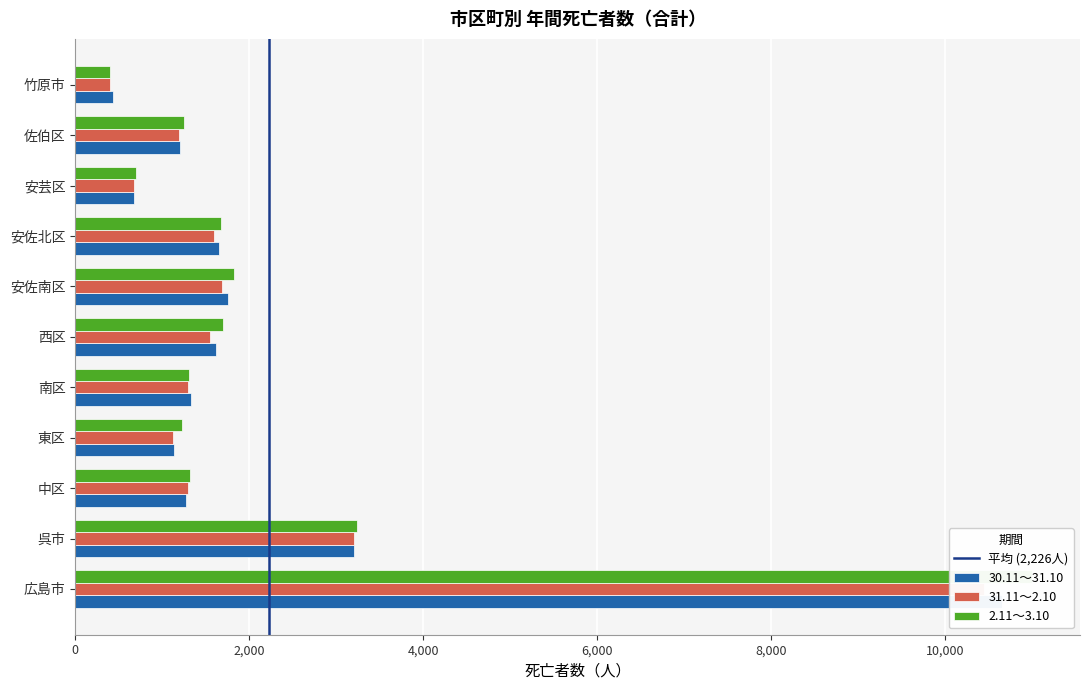

How many data points in 2.11～3.10 are less than 1318?

5